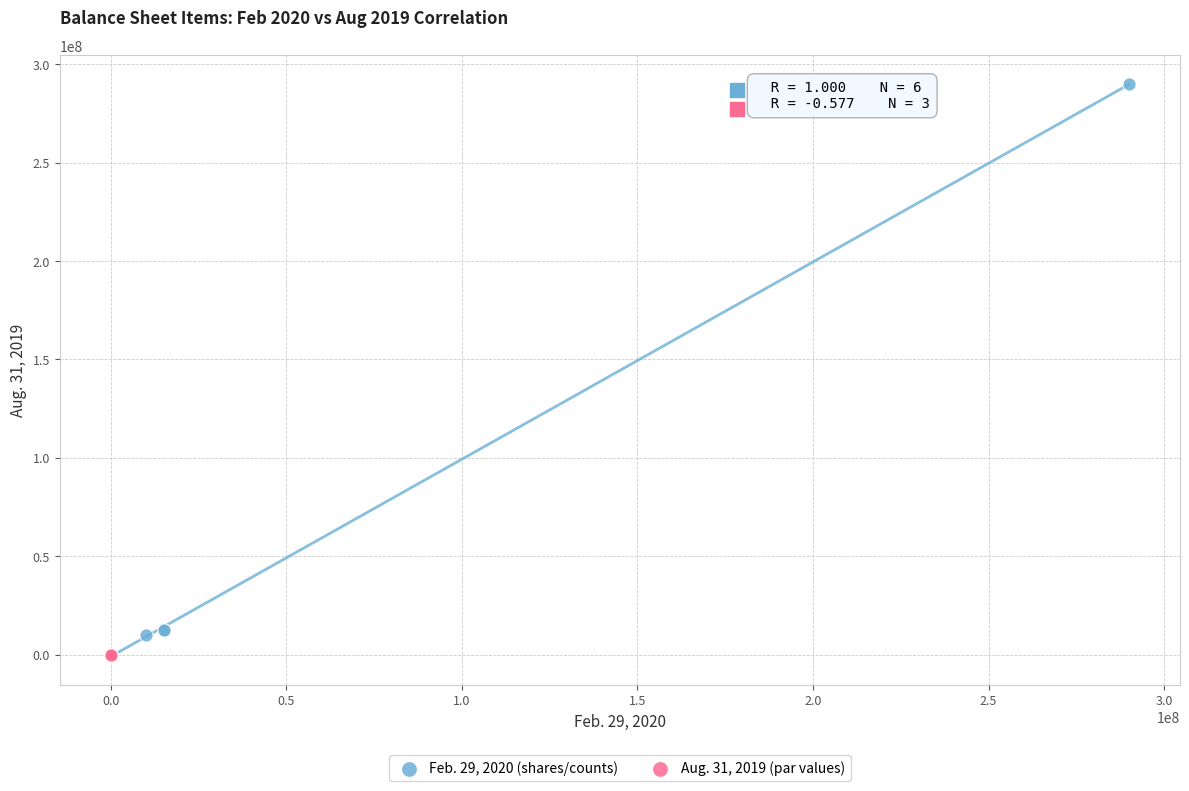

What are all the series names shown in the legend?

Feb. 29, 2020 (shares/counts), Aug. 31, 2019 (par values)